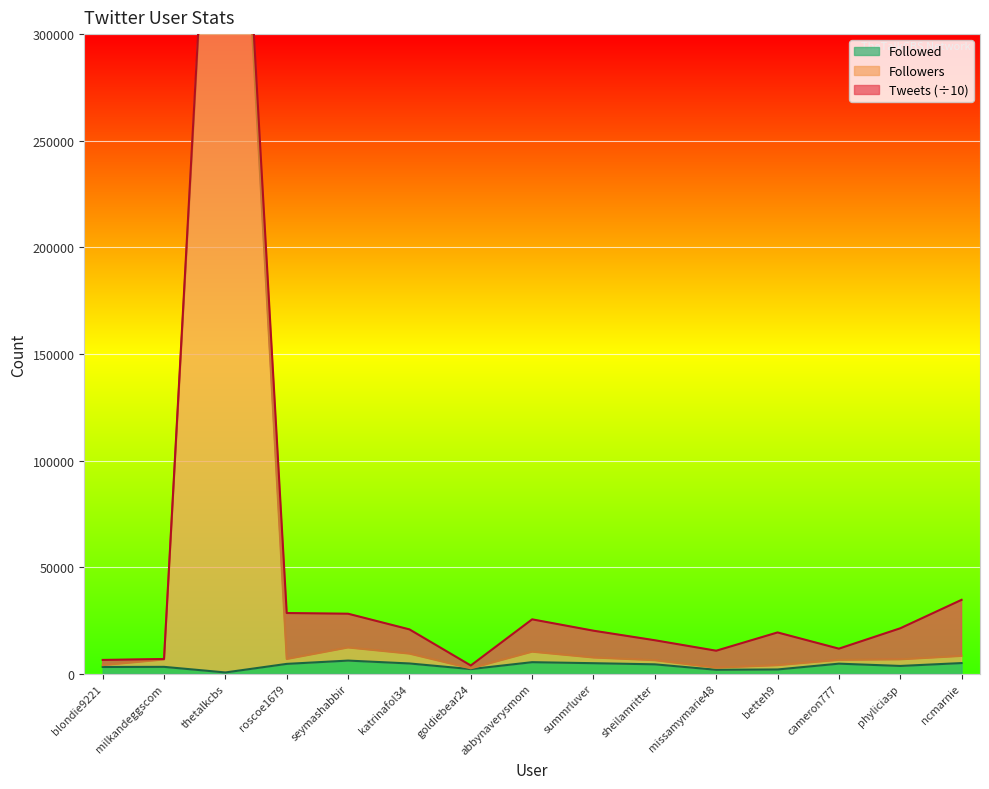

What is the minimum value shown in the chart?

590